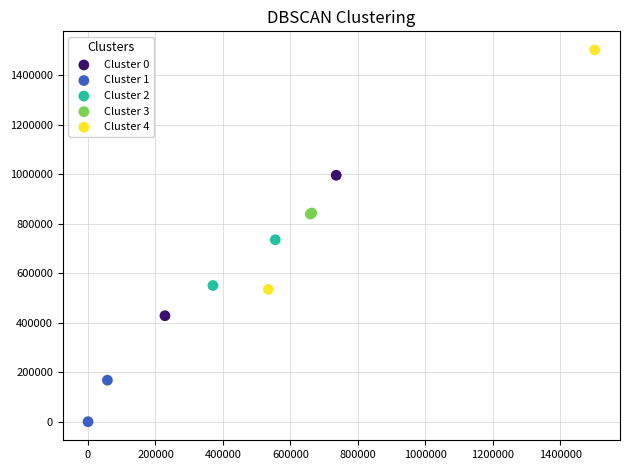

Which series reaches the minimum Y coordinate?

Cluster 1